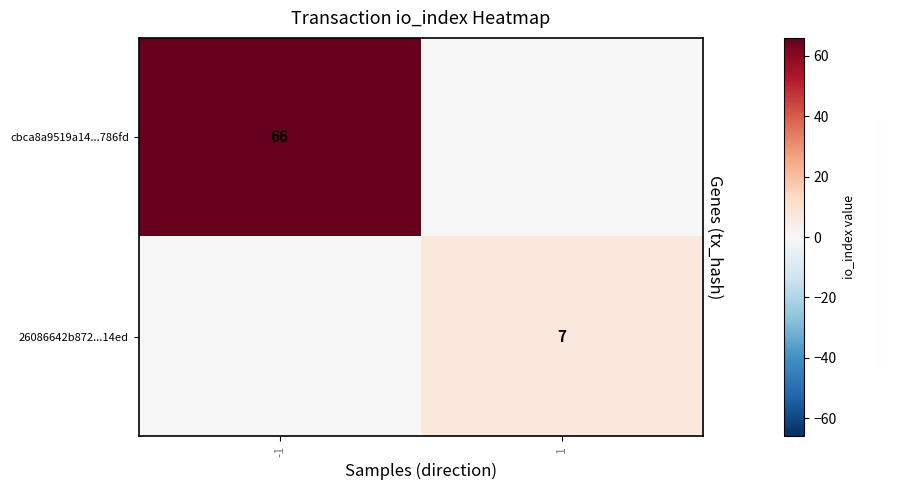

The value of 26086642b872...14ed at 1 is 7. True or false?

True